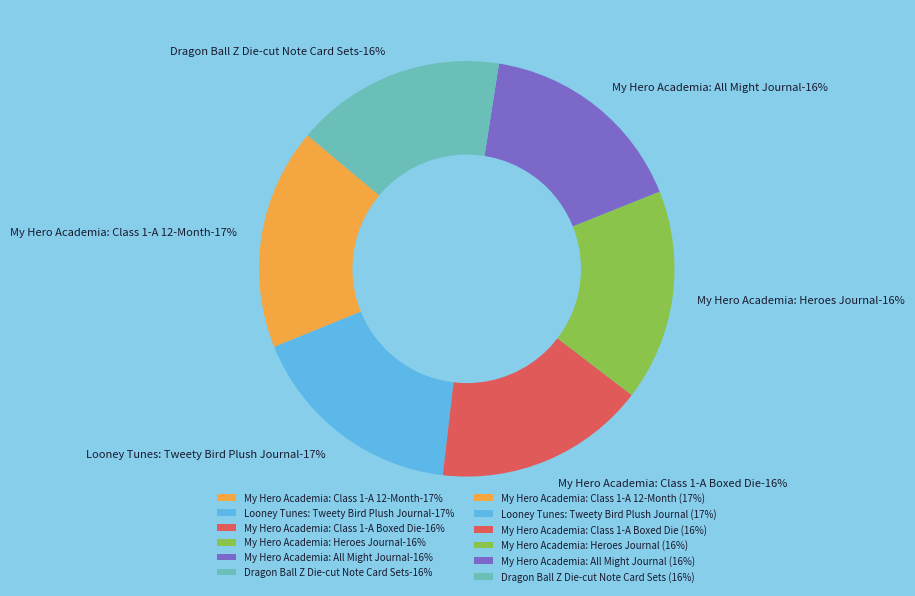

To the nearest percent, what is the average slice percentage?

17%